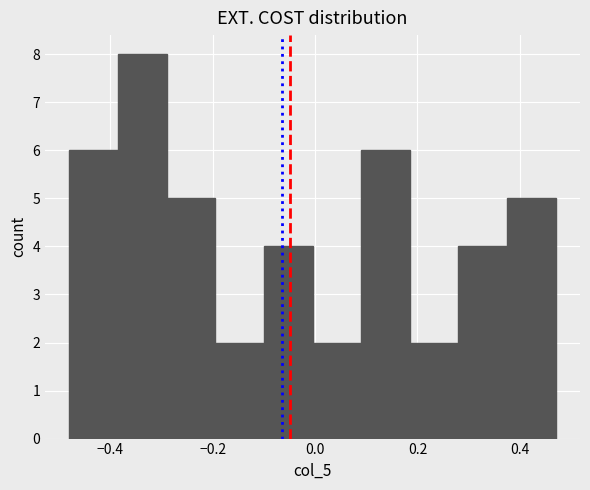

Reading left to right, list every bar in this chart as the range it spans on the x-axis followed by its height. Neither the bar edges nor the heights are printed on the chart, so give them approximately, as read against the axes.

-0.48 to -0.38: 6
-0.38 to -0.28: 8
-0.28 to -0.20: 5
-0.20 to -0.10: 2
-0.10 to 0.00: 4
0.00 to 0.10: 2
0.10 to 0.18: 6
0.18 to 0.28: 2
0.28 to 0.38: 4
0.38 to 0.46: 5